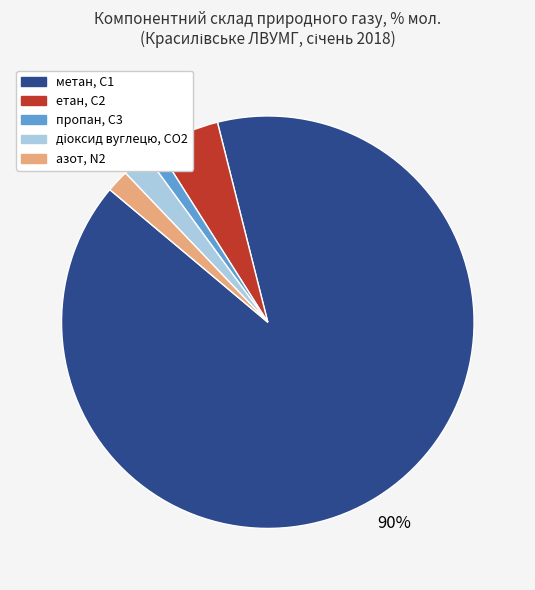

Combined, do метан, С1 and пропан, С3 account for over 50%?

Yes